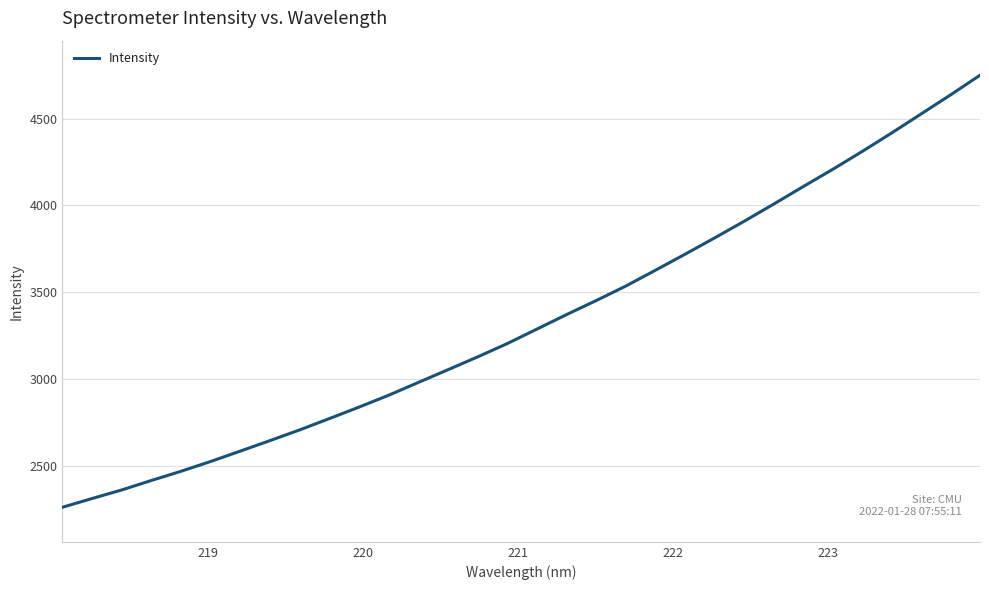

What is the greatest value displayed?

4749.7